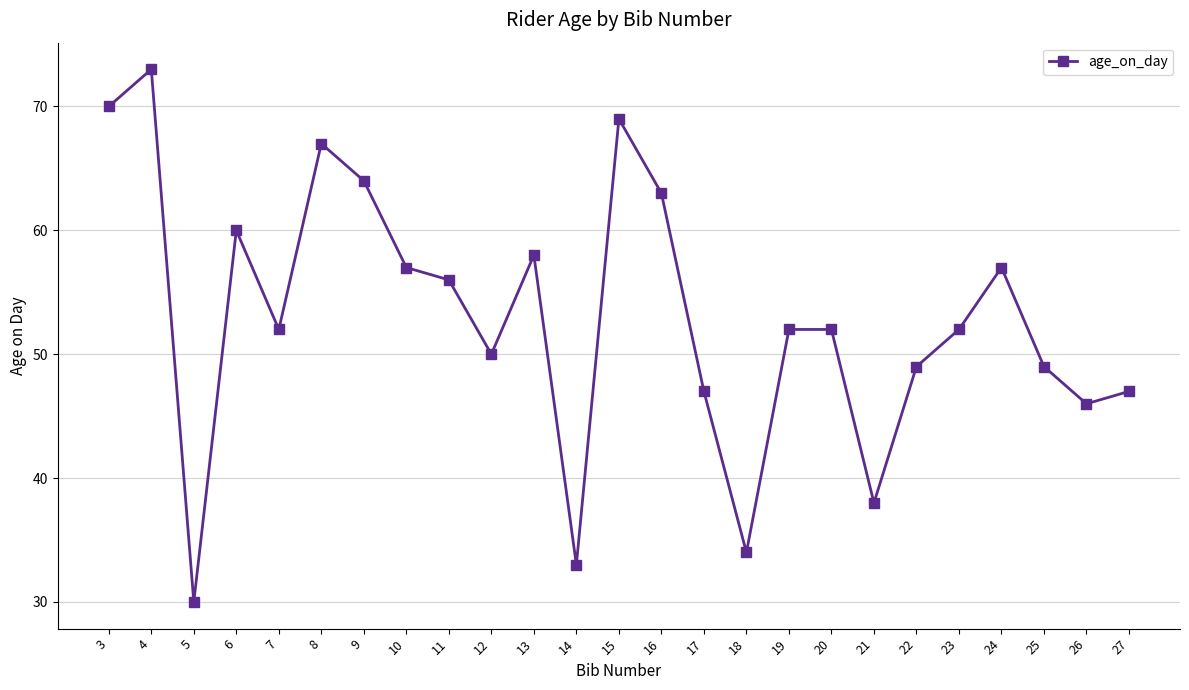

What is the sum of all values?

1325